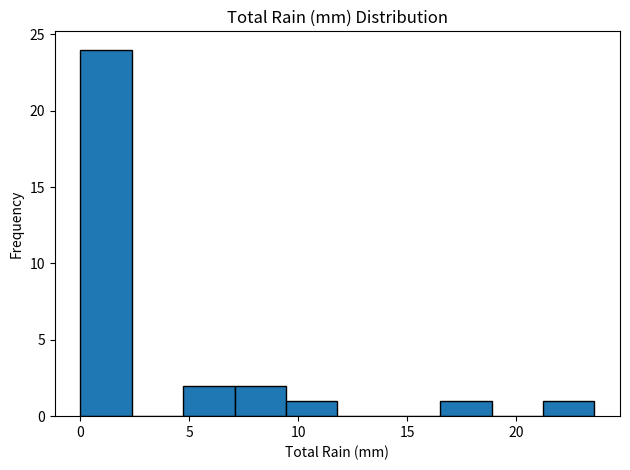

What is the height of the bar covering 9.5 to 12.0 on the x-axis? Neither the bar edges nor the heights are printed on the chart, so give them approximately, as read against the axes.

1